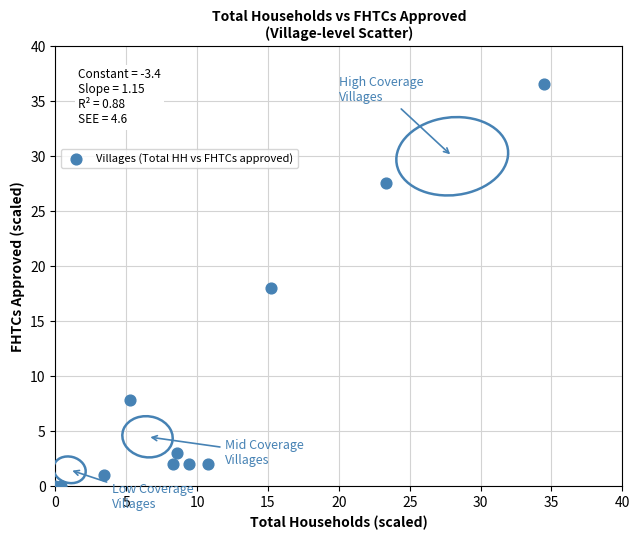

What is the range of X values (max minus min)?

34.5